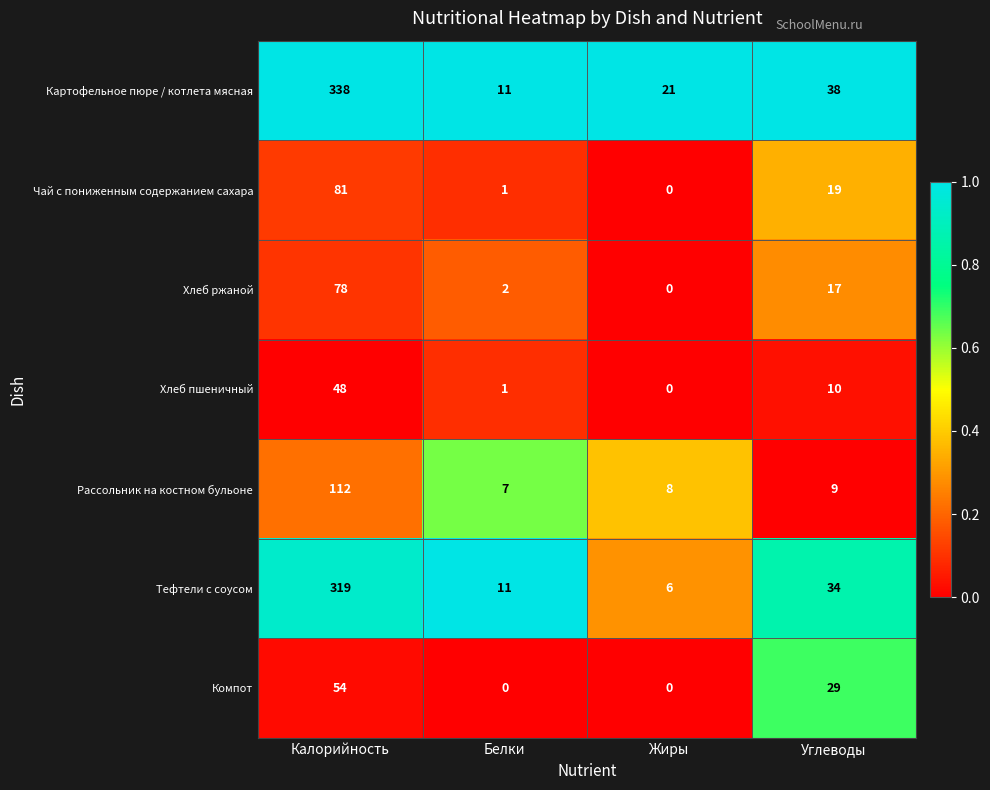

Reading left to right, extract all data points from this chart.

Картофельное пюре / котлета мясная: Калорийность=338	Белки=11	Жиры=21	Углеводы=38
Чай с пониженным содержанием сахара: Калорийность=81	Белки=1	Жиры=0	Углеводы=19
Хлеб ржаной: Калорийность=78	Белки=2	Жиры=0	Углеводы=17
Хлеб пшеничный: Калорийность=48	Белки=1	Жиры=0	Углеводы=10
Рассольник на костном бульоне: Калорийность=112	Белки=7	Жиры=8	Углеводы=9
Тефтели с соусом: Калорийность=319	Белки=11	Жиры=6	Углеводы=34
Компот: Калорийность=54	Белки=0	Жиры=0	Углеводы=29